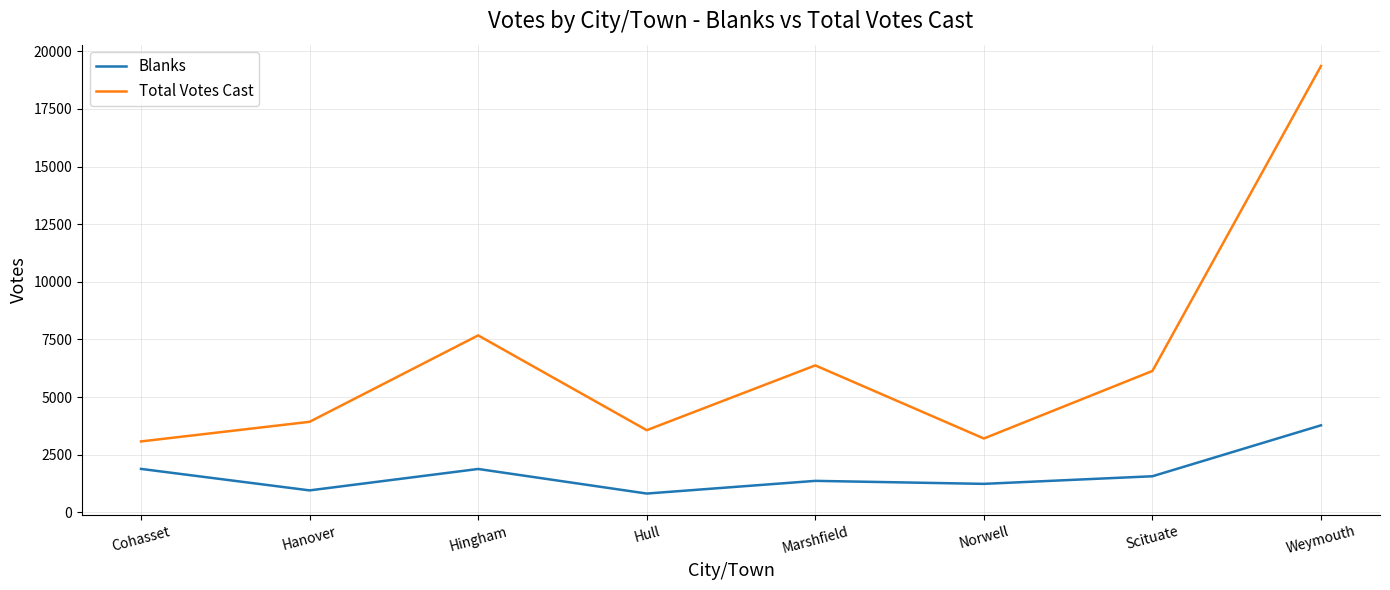

Does the chart display data point markers on the line(s)?

No